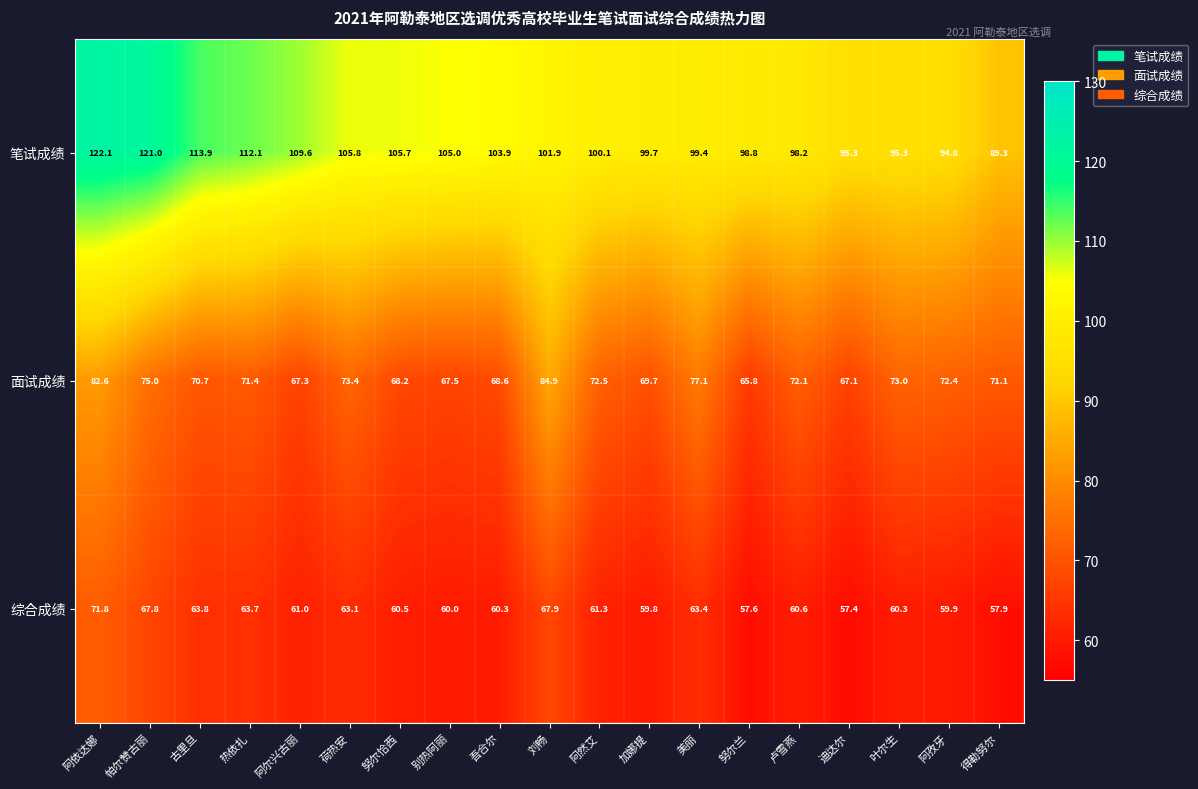

At which category is the sum across all series the highest?

阿依达娜